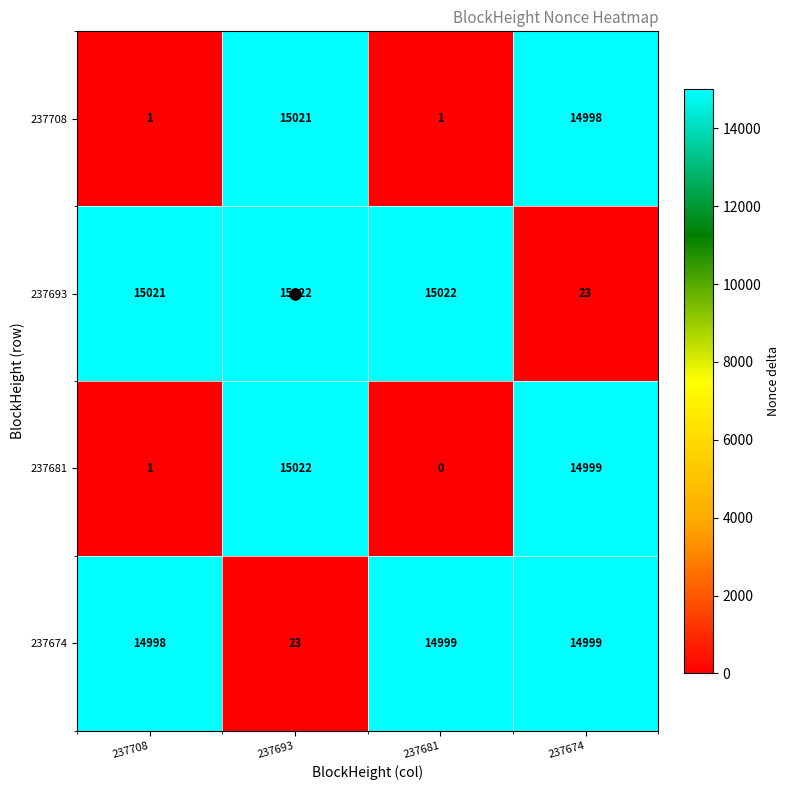

Which series has the widest spread of values?

237681